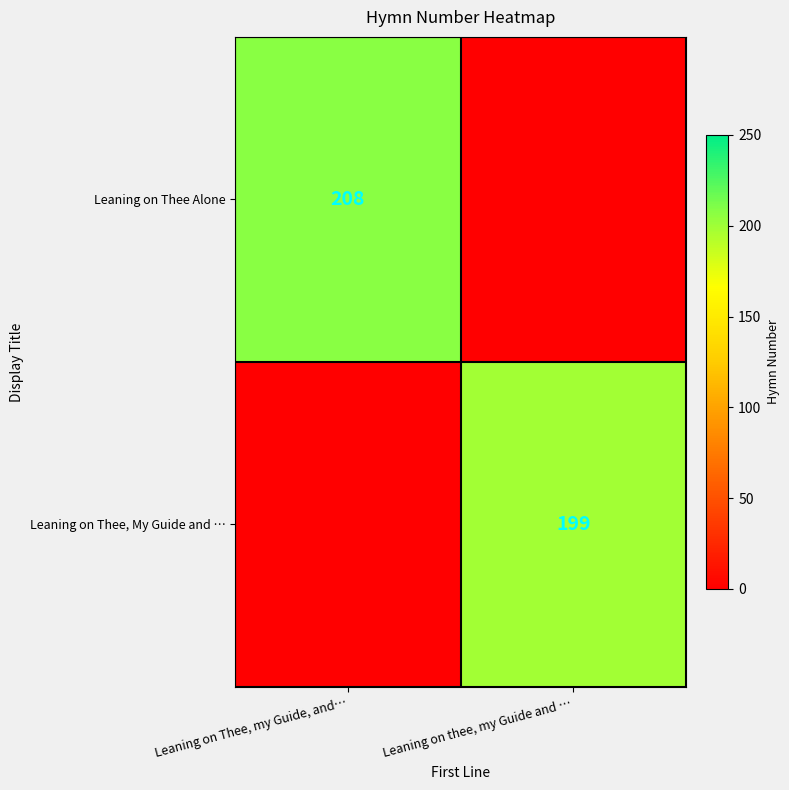

The Leaning on Thee Alone series shows 208 at Leaning on Thee, my Guide, and…. True or false?

True